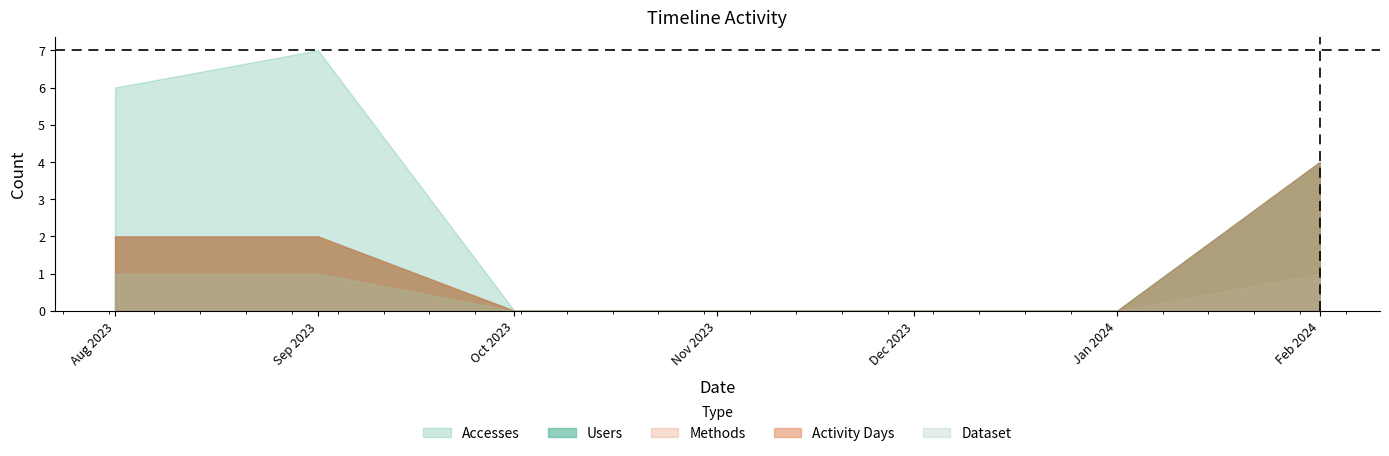

Reading right to left, what are all the values shown in this chart?

Accesses: 2024-02-01=4	2024-01-01=0	2023-12-01=0	2023-11-01=0	2023-10-01=0	2023-09-01=7	2023-08-01=6
Users: 2024-02-01=4	2024-01-01=0	2023-12-01=0	2023-11-01=0	2023-10-01=0	2023-09-01=2	2023-08-01=2
Methods: 2024-02-01=1	2024-01-01=0	2023-12-01=0	2023-11-01=0	2023-10-01=0	2023-09-01=2	2023-08-01=2
Activity Days: 2024-02-01=4	2024-01-01=0	2023-12-01=0	2023-11-01=0	2023-10-01=0	2023-09-01=2	2023-08-01=2
Dataset: 2024-02-01=1	2024-01-01=0	2023-12-01=0	2023-11-01=0	2023-10-01=0	2023-09-01=1	2023-08-01=1